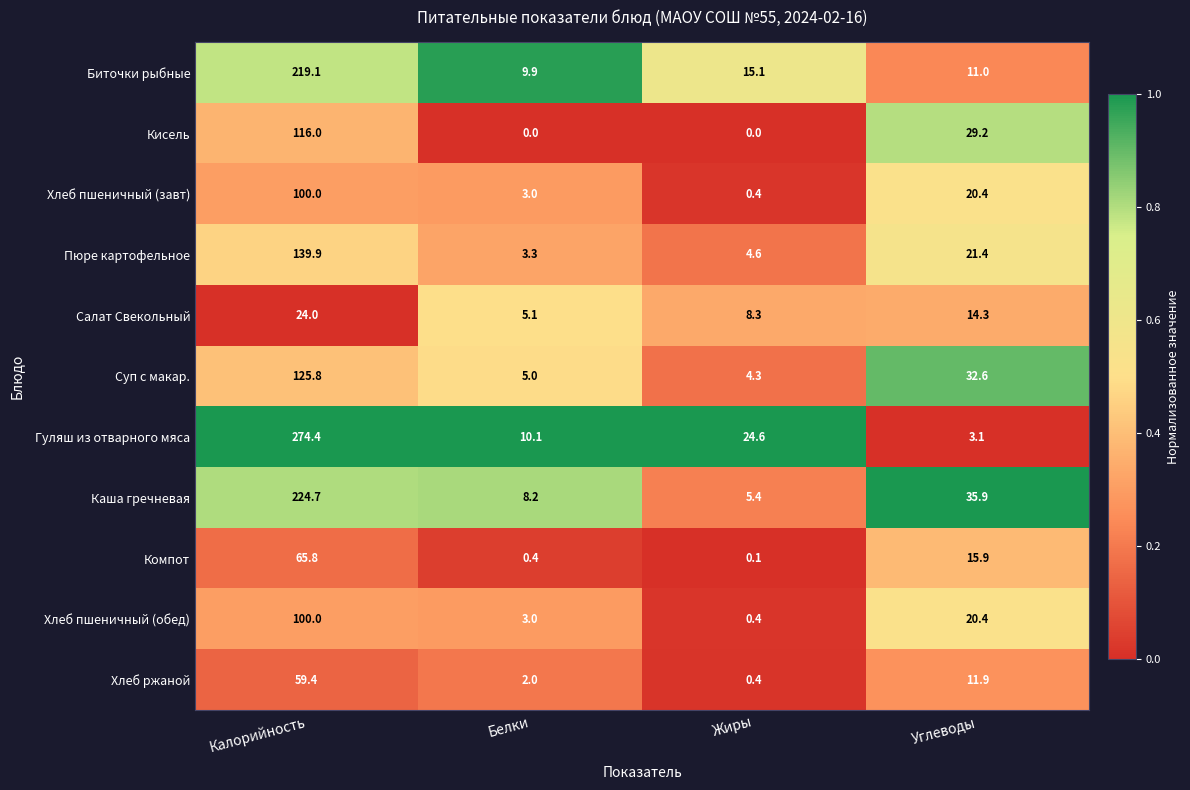

At which category is the sum across all series the highest?

Калорийность